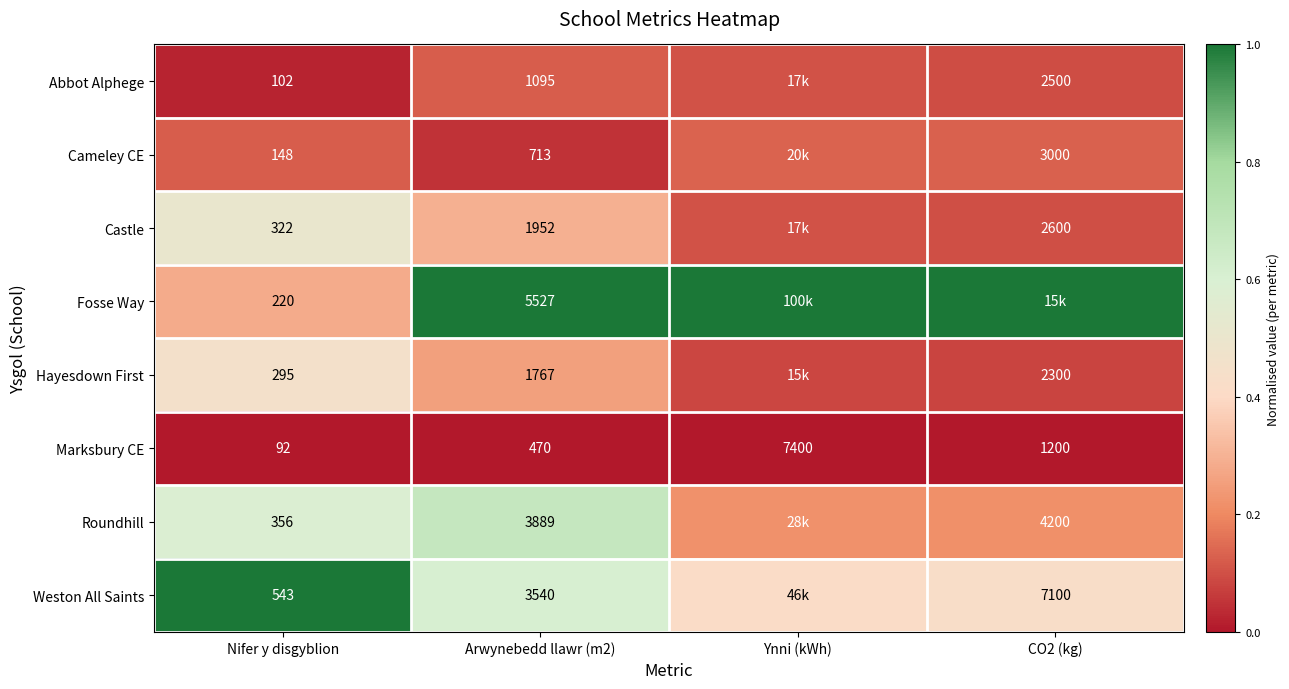

At which label does Marksbury CE first exceed 1200?

Ynni (kWh)